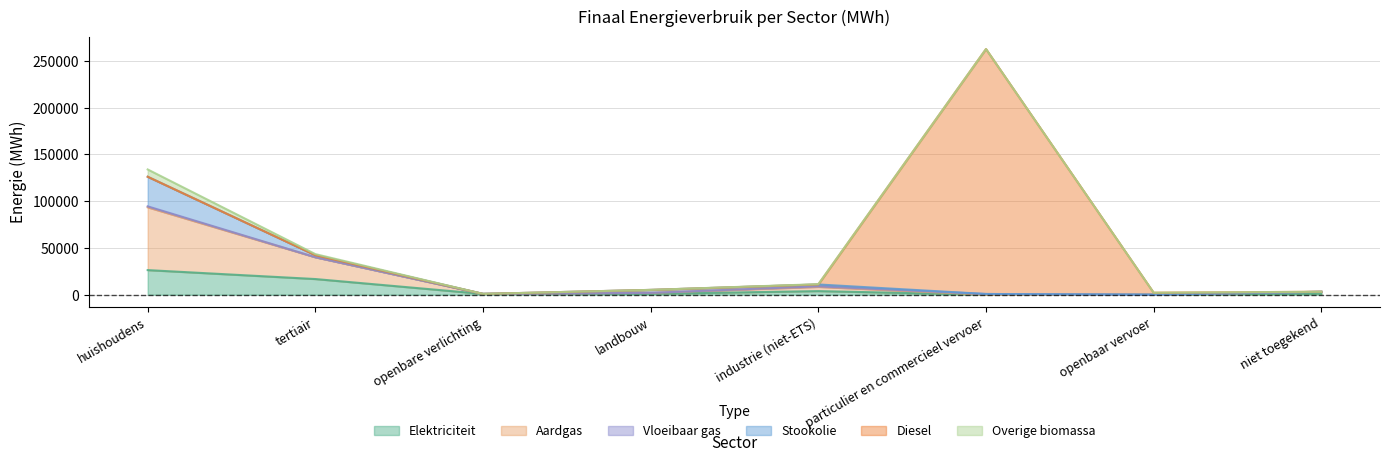

At which category is the sum across all series the highest?

particulier en commercieel vervoer